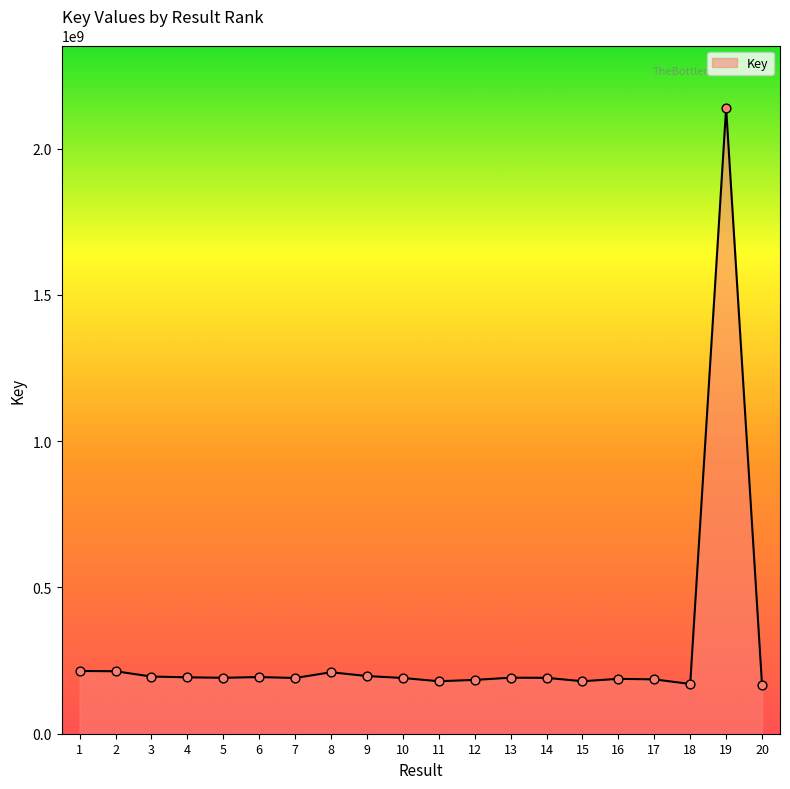

Between 5 and 1, which is larger?

1